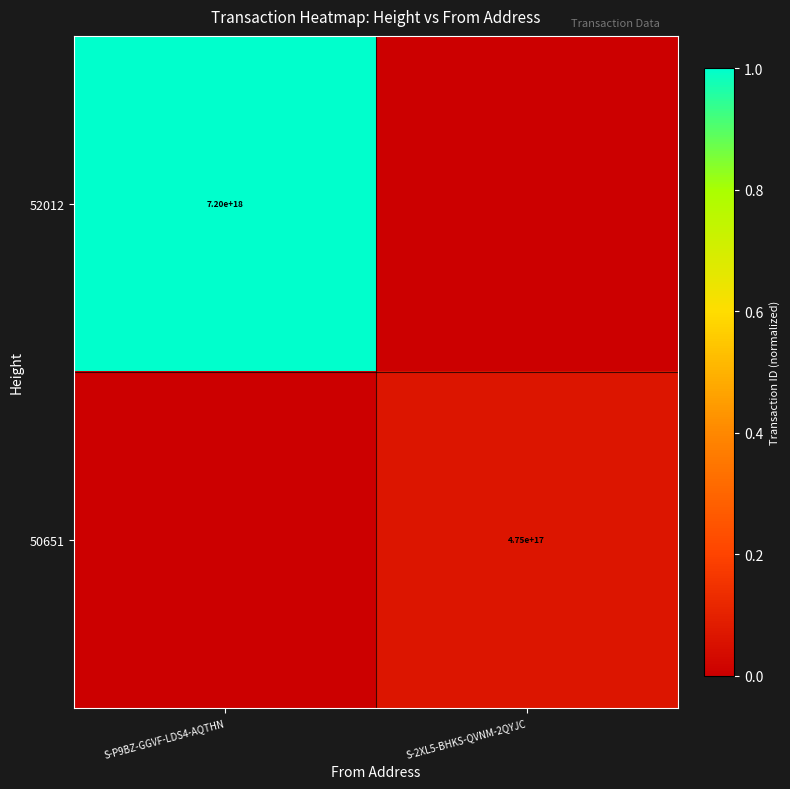

The value of 50651 at S-2XL5-BHKS-QVNM-2QYJC is 475000000000000000. True or false?

True